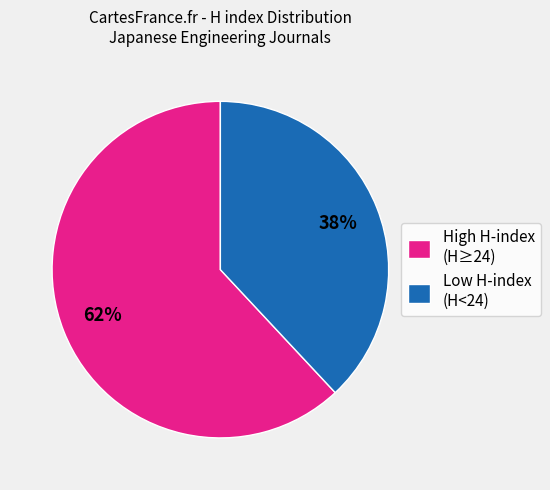

To the nearest percent, what portion does Low H-index (H<24) represent?

38%